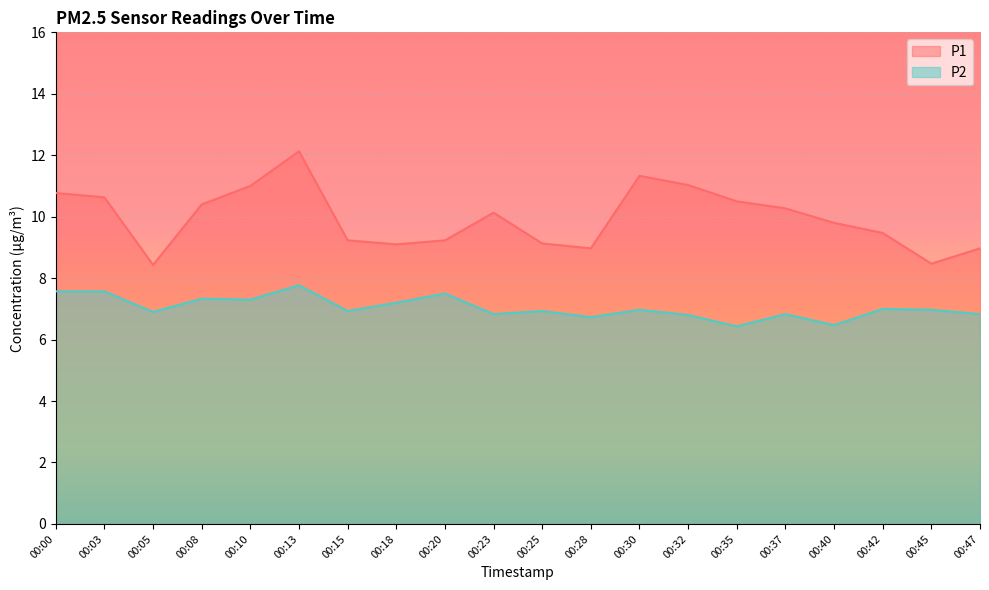

In P2, how many points are lower than both neighbors (excluding endpoints)?

7